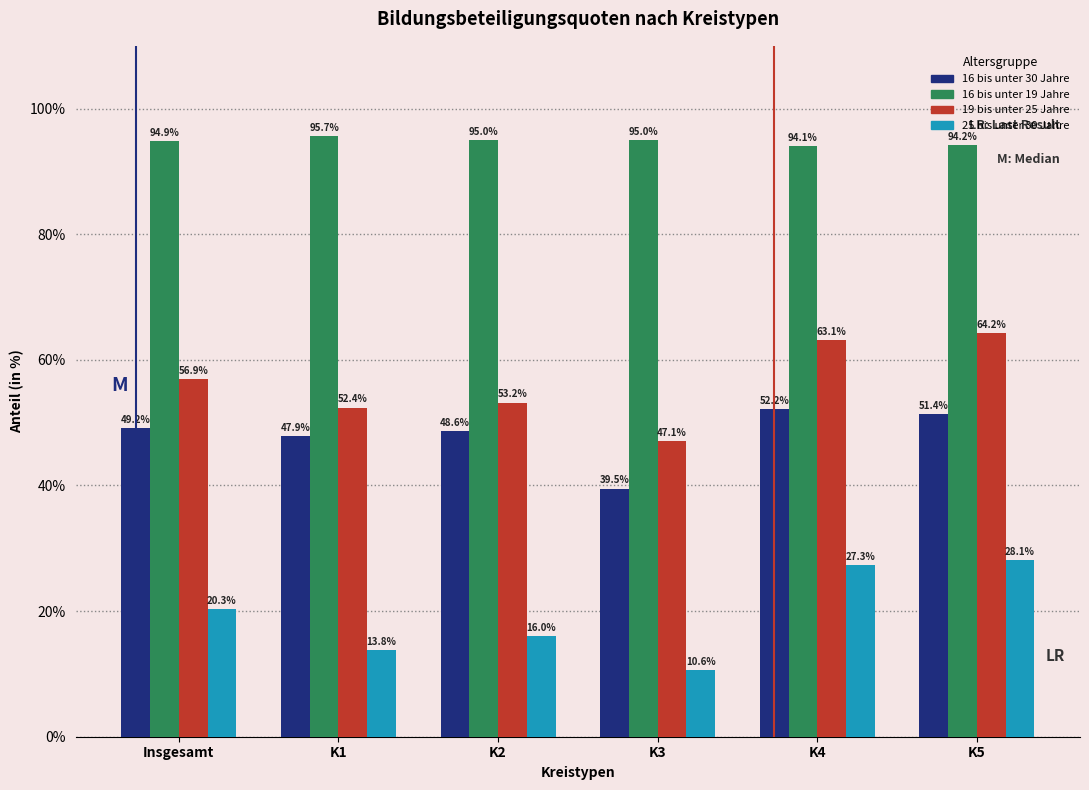

Reading right to left, transcribe all the data shown in this chart.

16 bis unter 30 Jahre: 51.4	52.2	39.5	48.6	47.9	49.2
16 bis unter 19 Jahre: 94.2	94.1	95.0	95.0	95.7	94.9
19 bis unter 25 Jahre: 64.2	63.1	47.1	53.2	52.4	56.9
25 bis unter 30 Jahre: 28.1	27.3	10.6	16.0	13.8	20.3